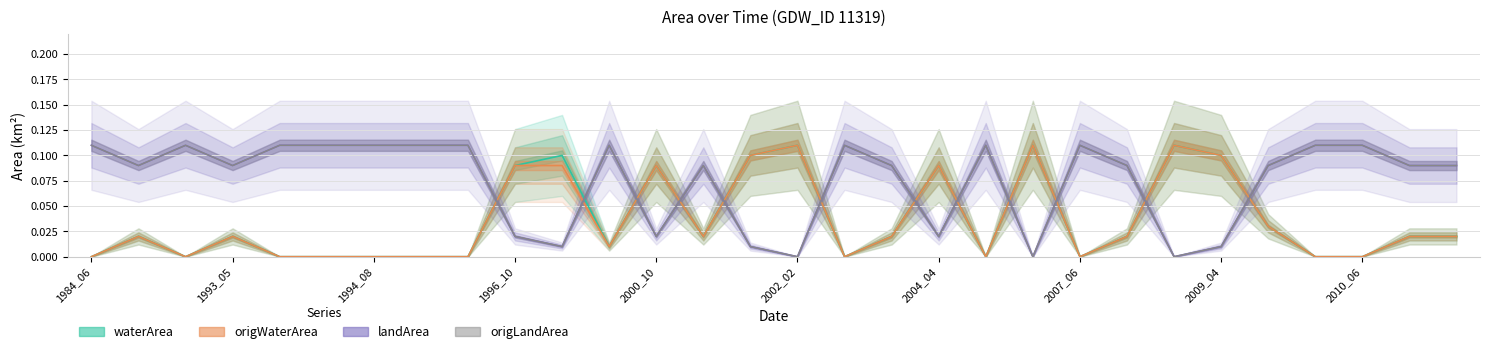

True or false: origlandArea has more than 0 interior local peaks.

True